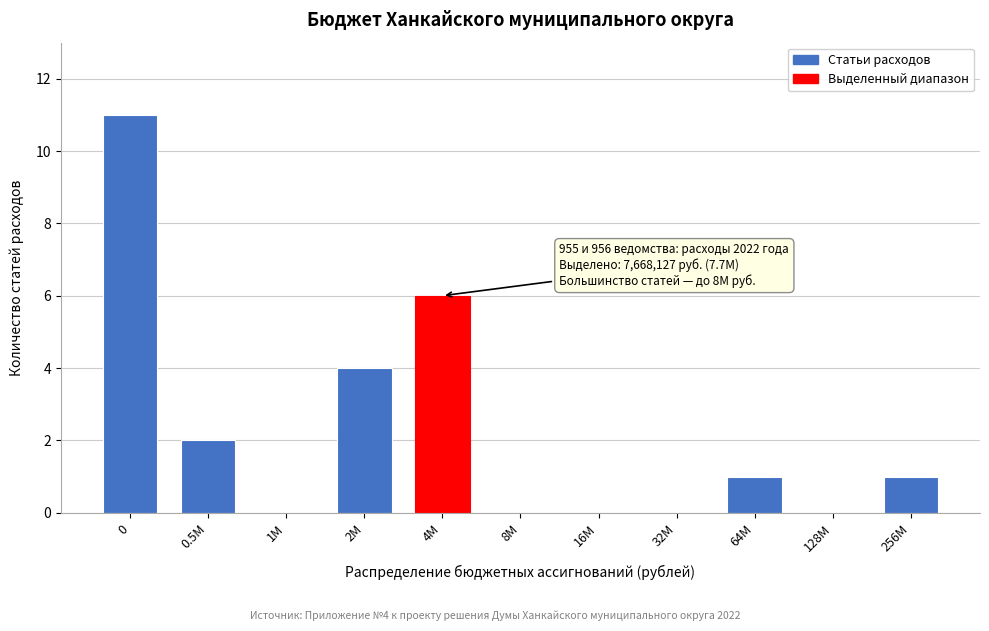

Reading left to right, transcribe all the data shown in this chart.

0=11	0.5M=2	1M=0	2M=4	4M=6	8M=0	16M=0	32M=0	64M=1	128M=0	256M=1